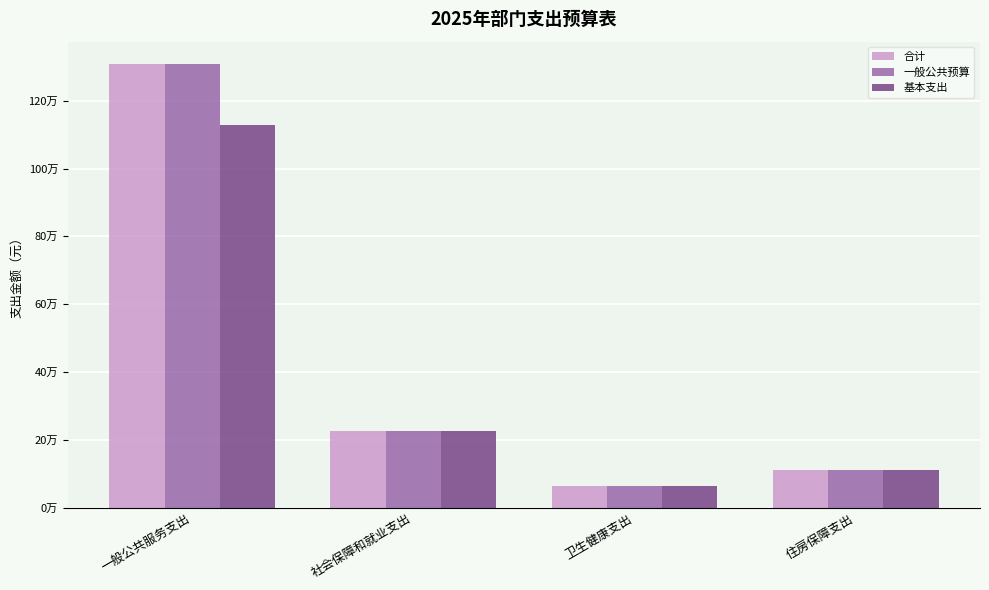

Which series has the largest range (max minus min)?

合计